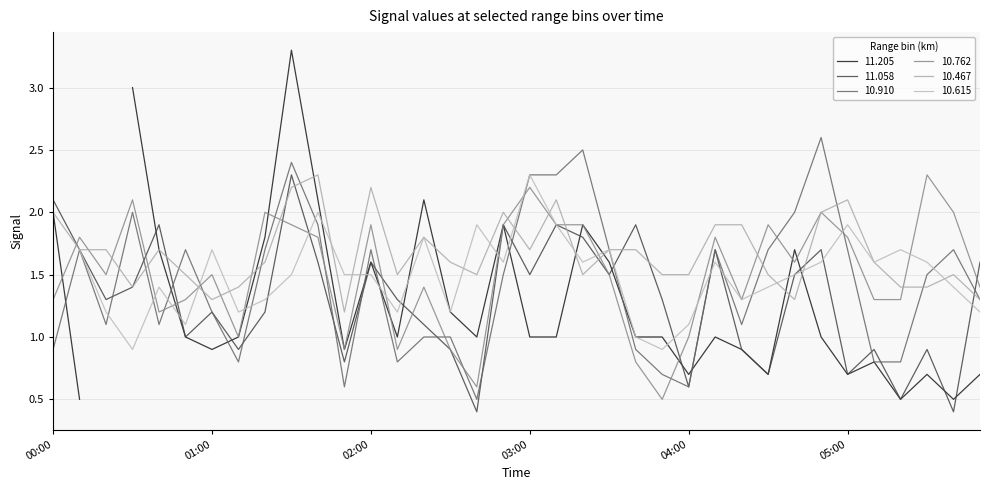

The value of 10.467 at 05:00 is 2.1. True or false?

True